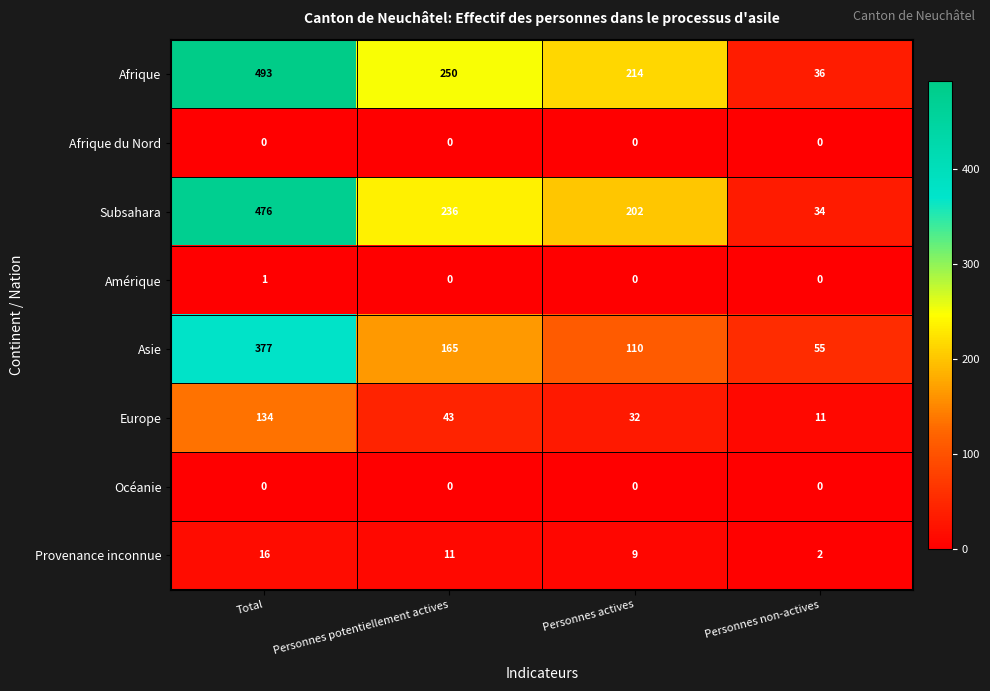

At how many categories does at least one series exceed 173?

3